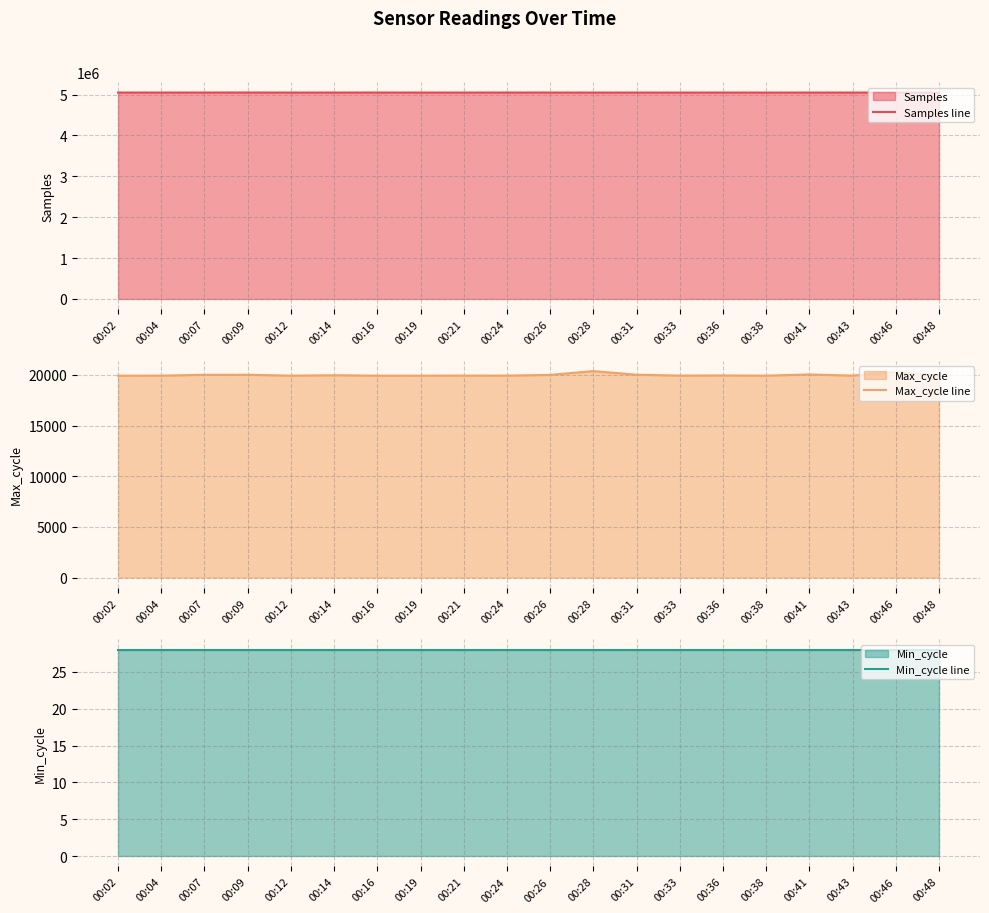

Rank the series at 00:12 from highest to lowest value.

Samples line, Max_cycle line, Min_cycle line